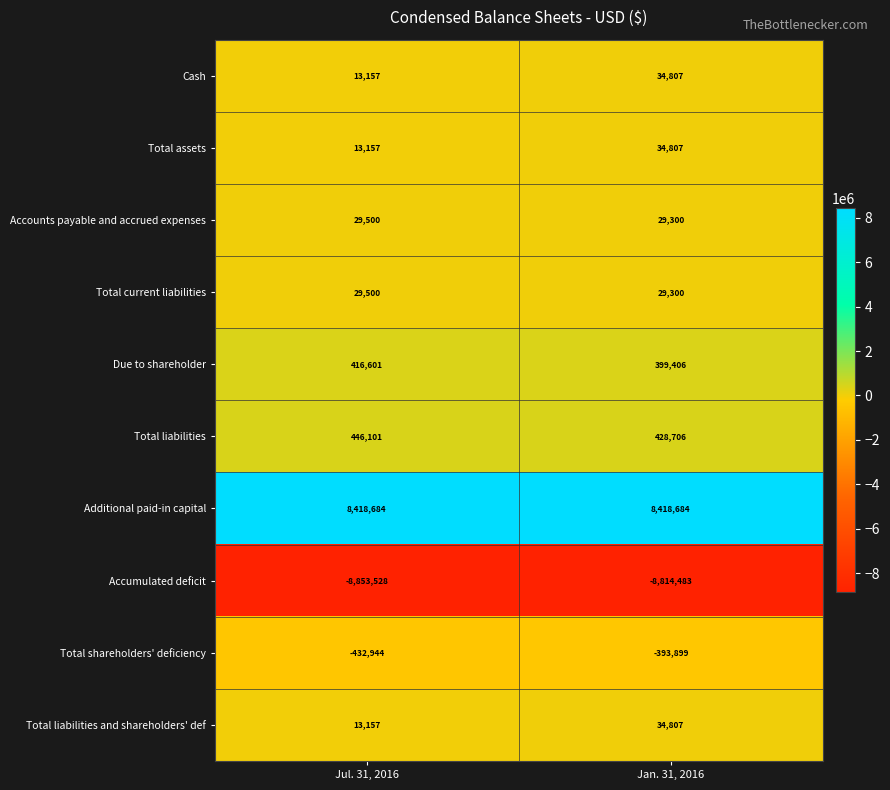

Which series has the largest total across all categories?

Additional paid-in capital